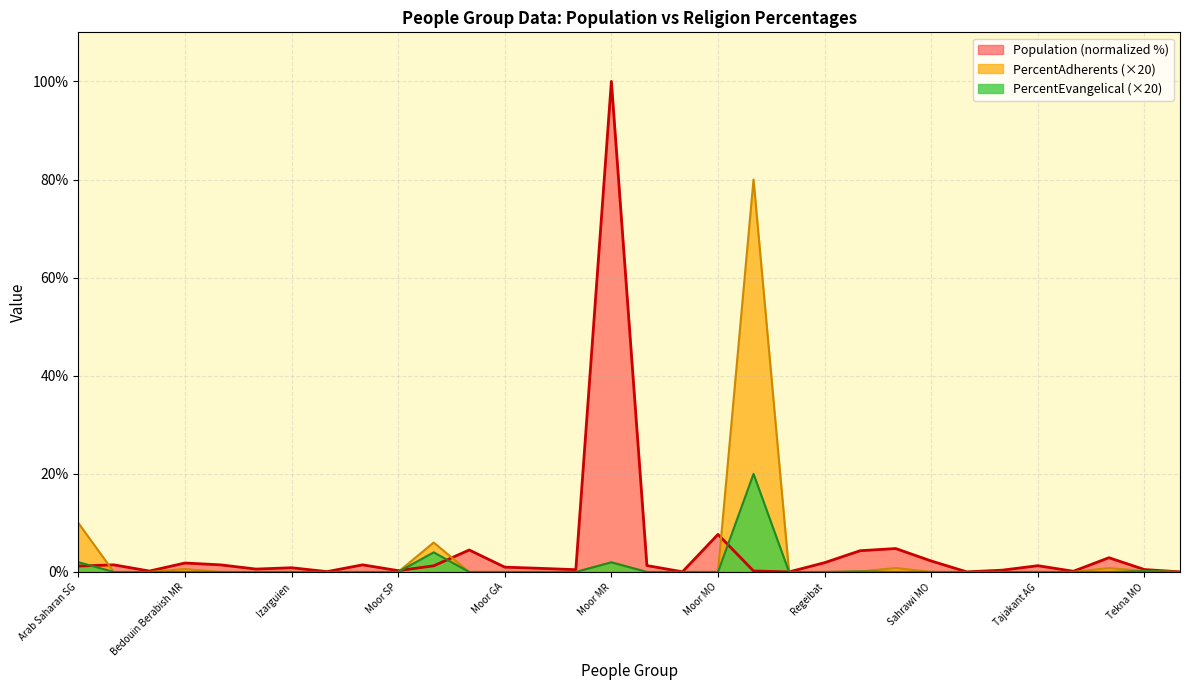

Which series has the widest spread of values?

Population (normalized %)